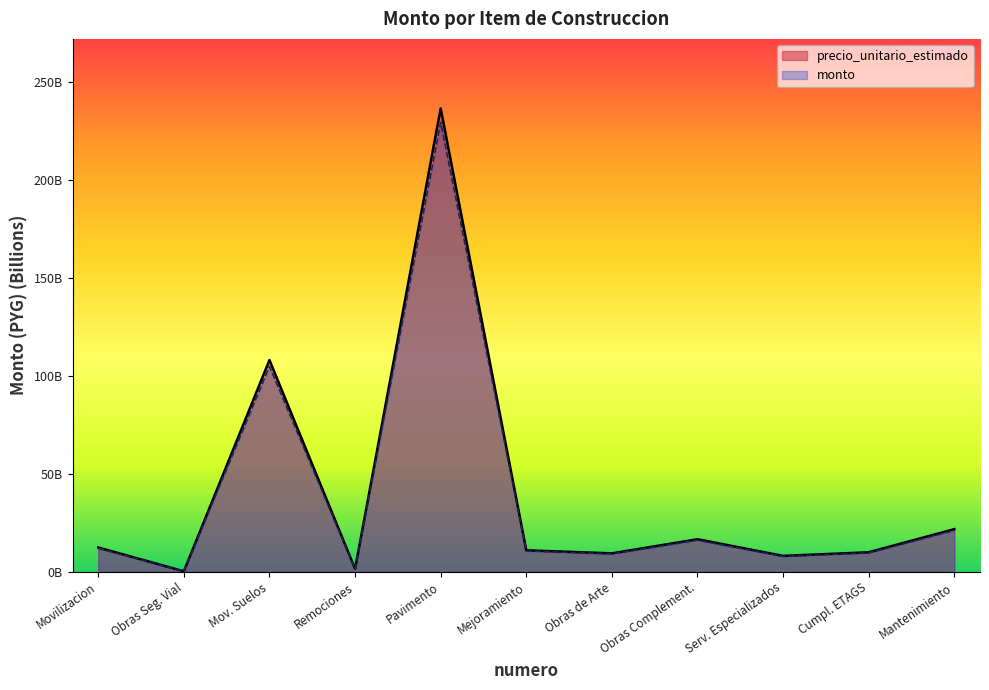

What is the highest value of the precio_unitario_estimado series?

236.5